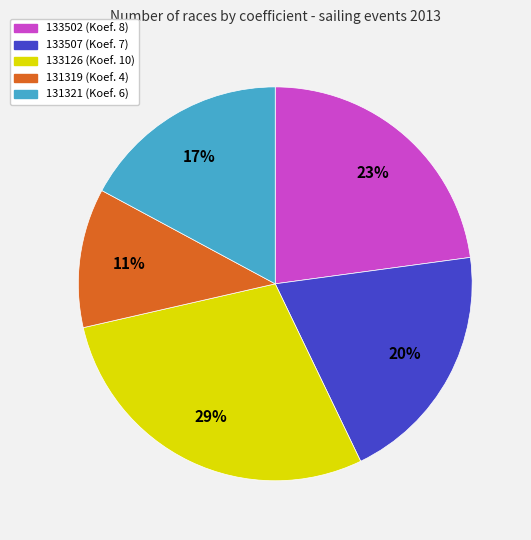

Rank the categories by value from highest to lowest.

133126, 133502, 133507, 131321, 131319